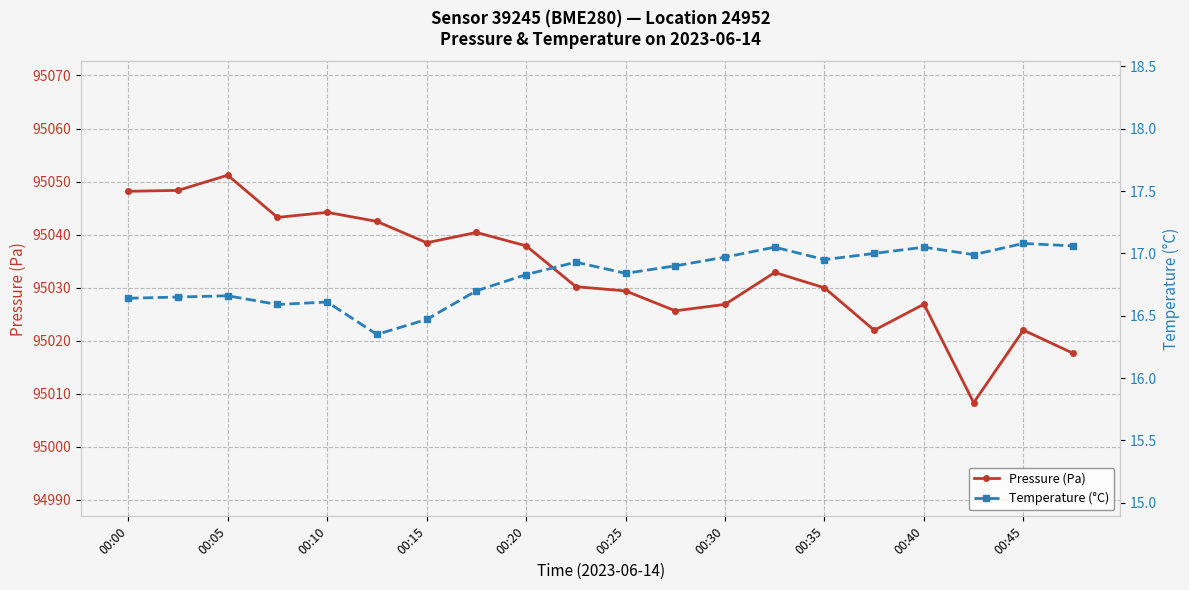

Rank the series by their maximum value, from lowest to highest.

Temperature (°C), Pressure (Pa)